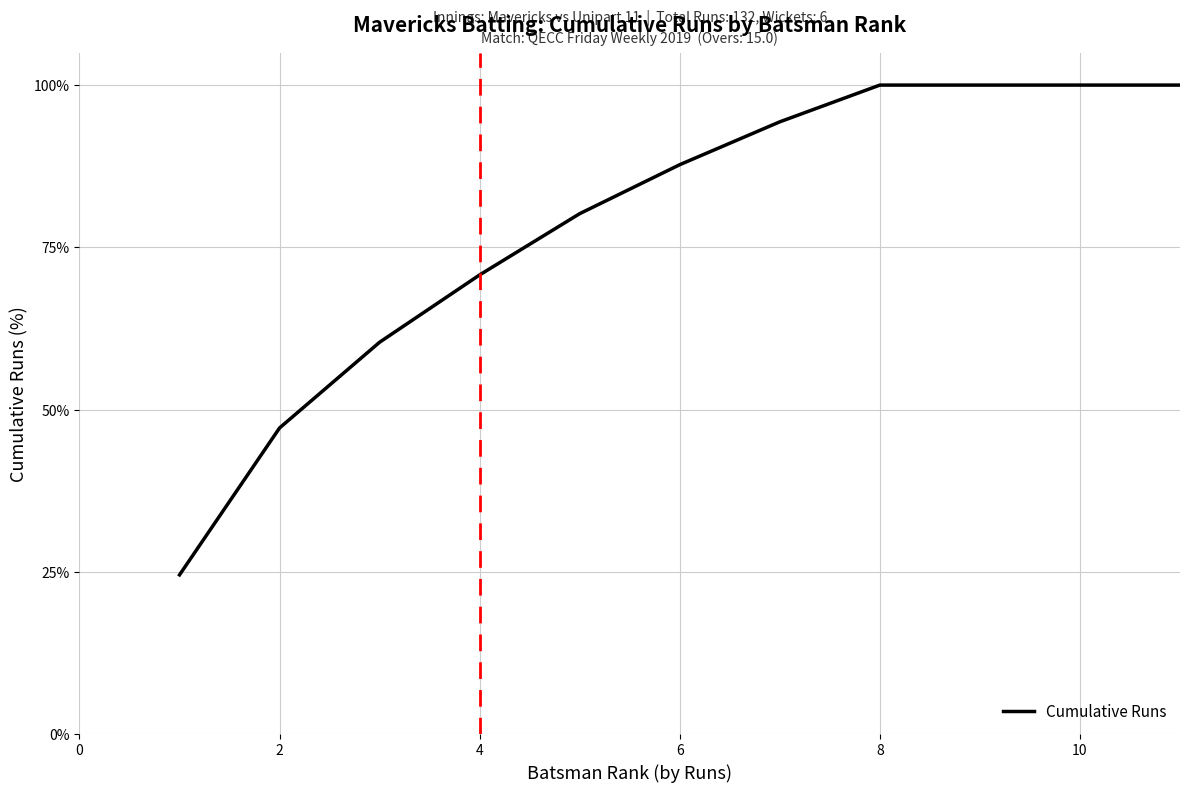

What is the difference between the maximum and minimum values?

75.5